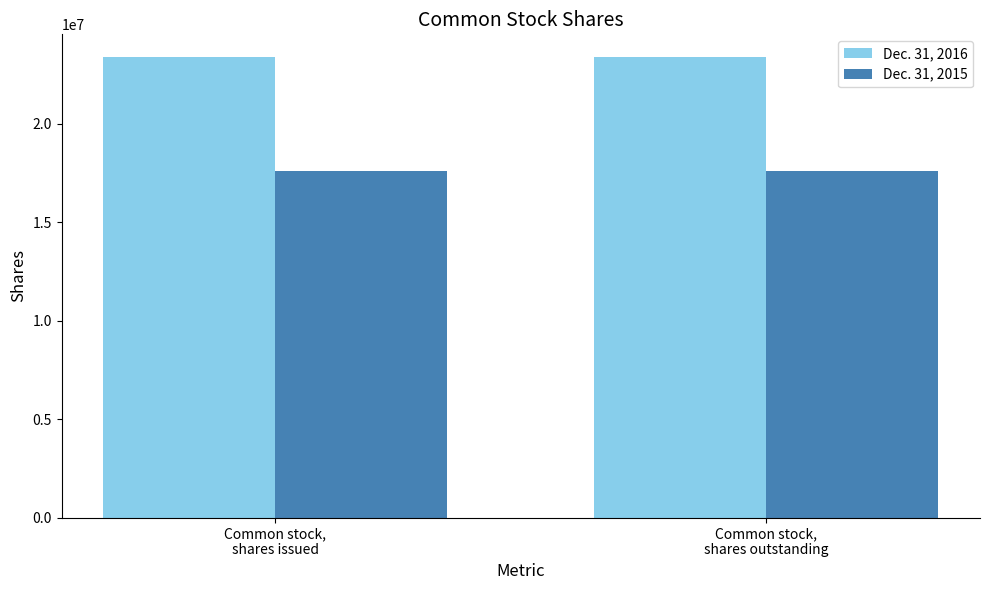

What is the label of the 1st bar from the left?

Common stock,
shares issued